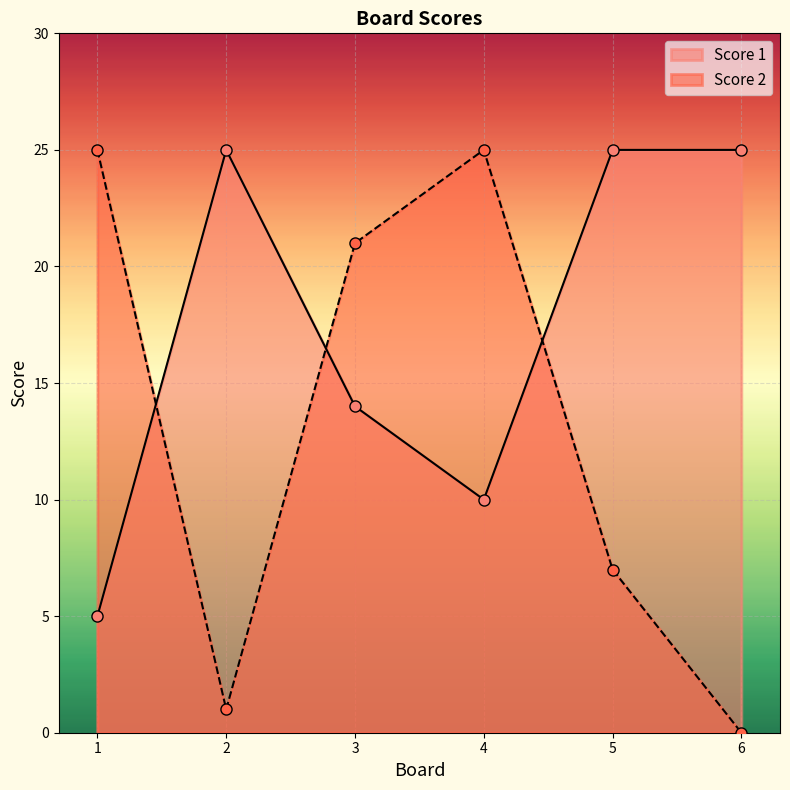

How many interior local peaks does the Score 2 series have?

1